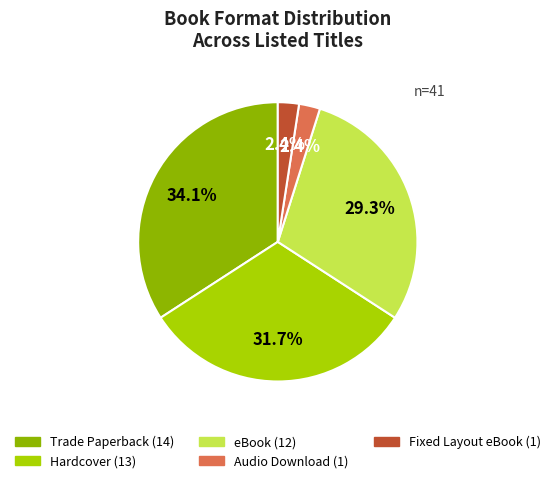

What is the largest slice in the pie chart?

Trade Paperback